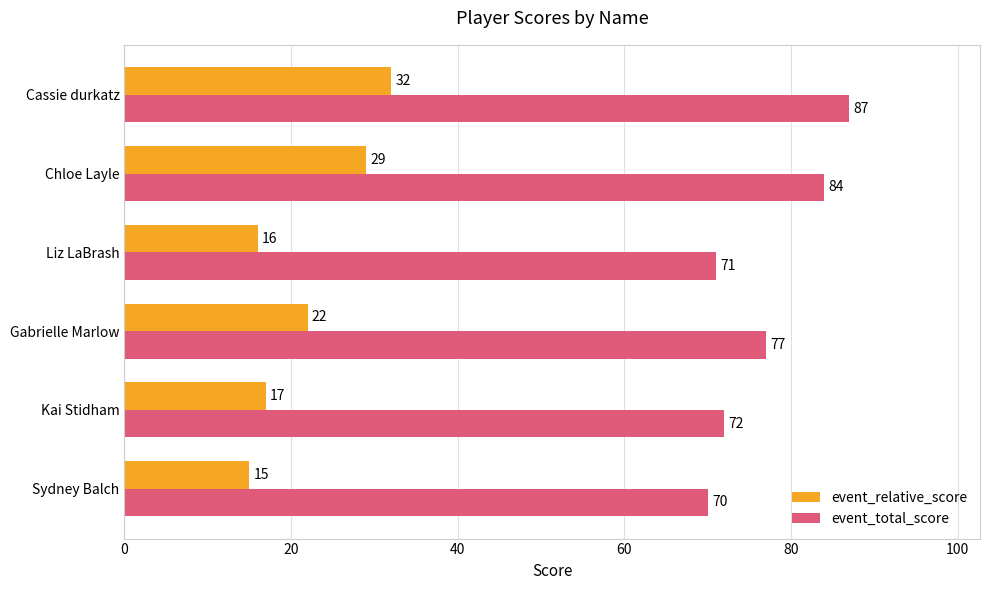

What is the sum of the event_relative_score values at Gabrielle Marlow and Cassie durkatz?

54